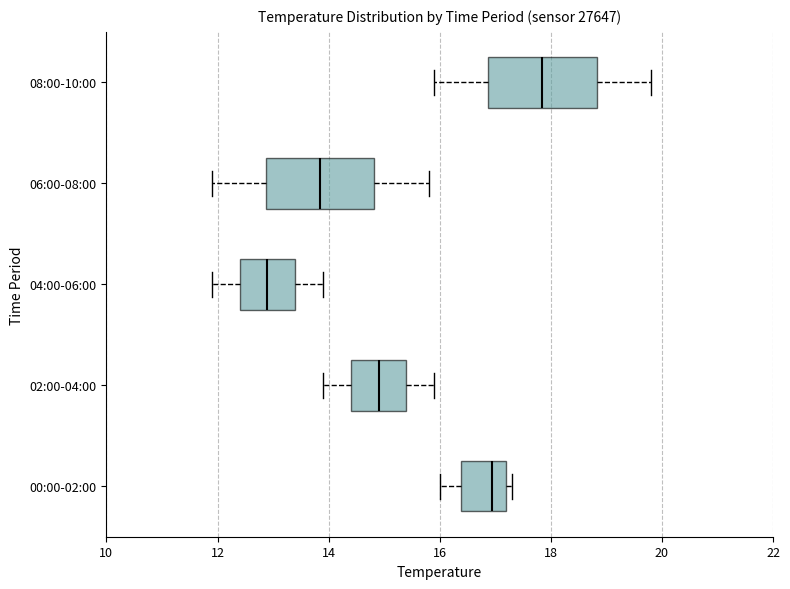

Where does the median line of the box for 00:00-02:00 sit on the x-axis? The values are not printed on the chart, so give them approximately, as read against the axis.

17.0